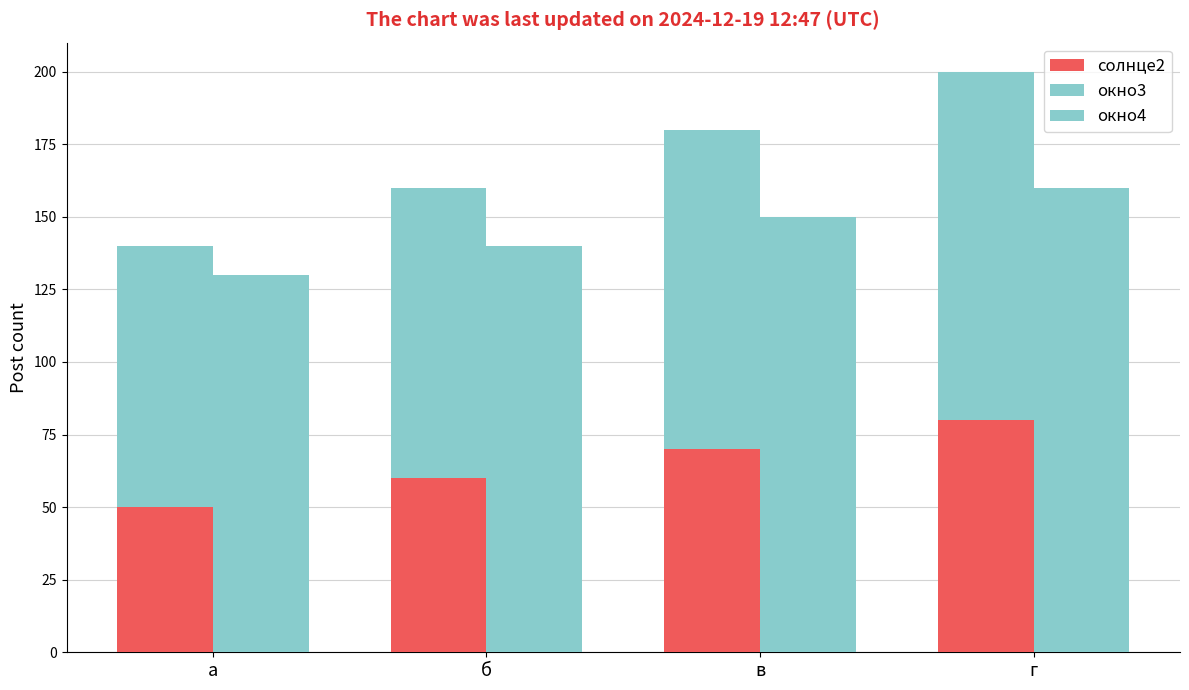

How many distinct data groups are displayed?

3